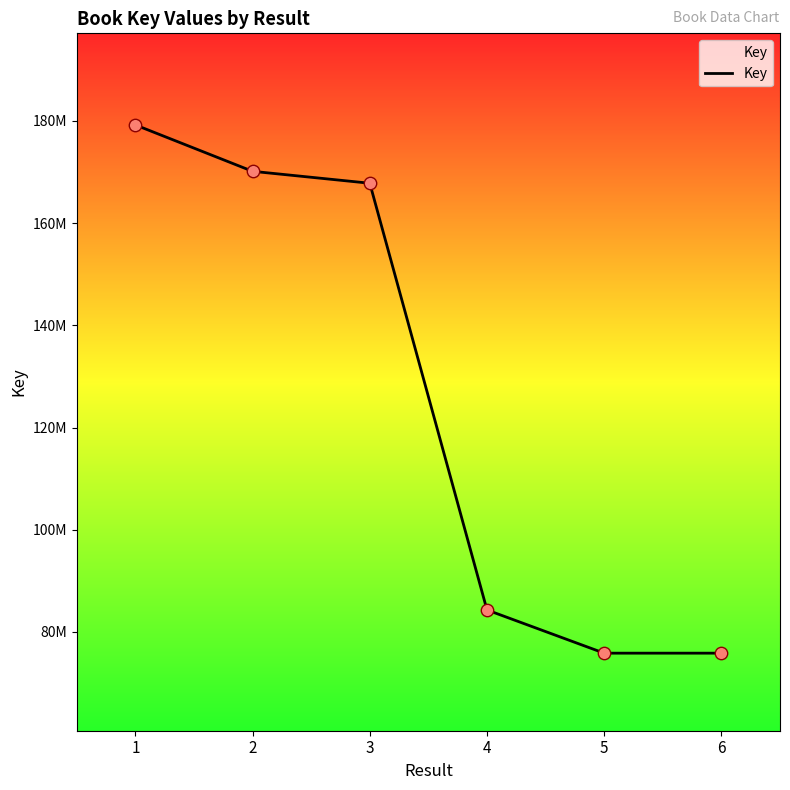

Approximately how many times larger is the value at 5 compared to 6?

1.0